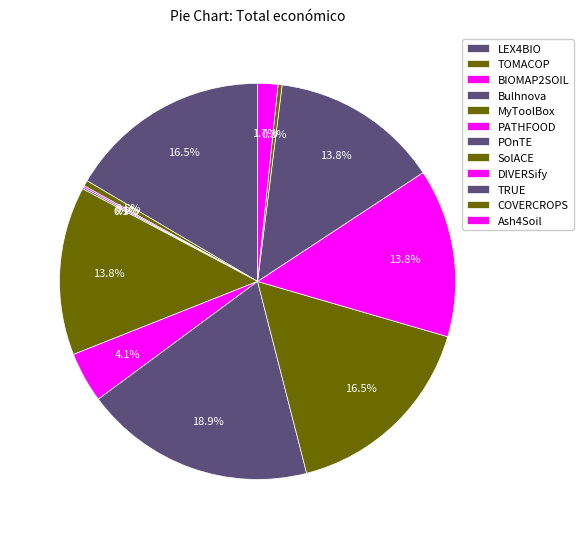

What is the largest slice in the pie chart?

POnTE